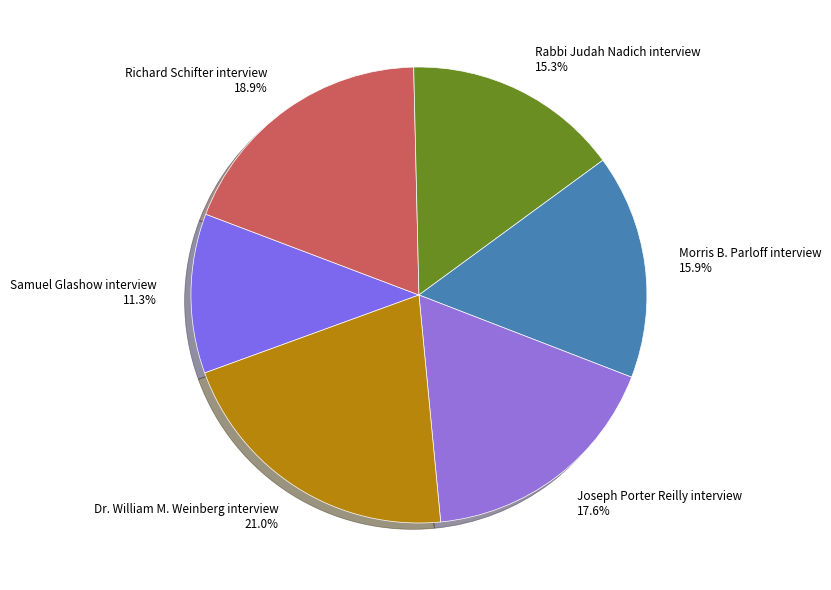

Is it true that Rabbi Judah Nadich interview is 7% of the pie?

False